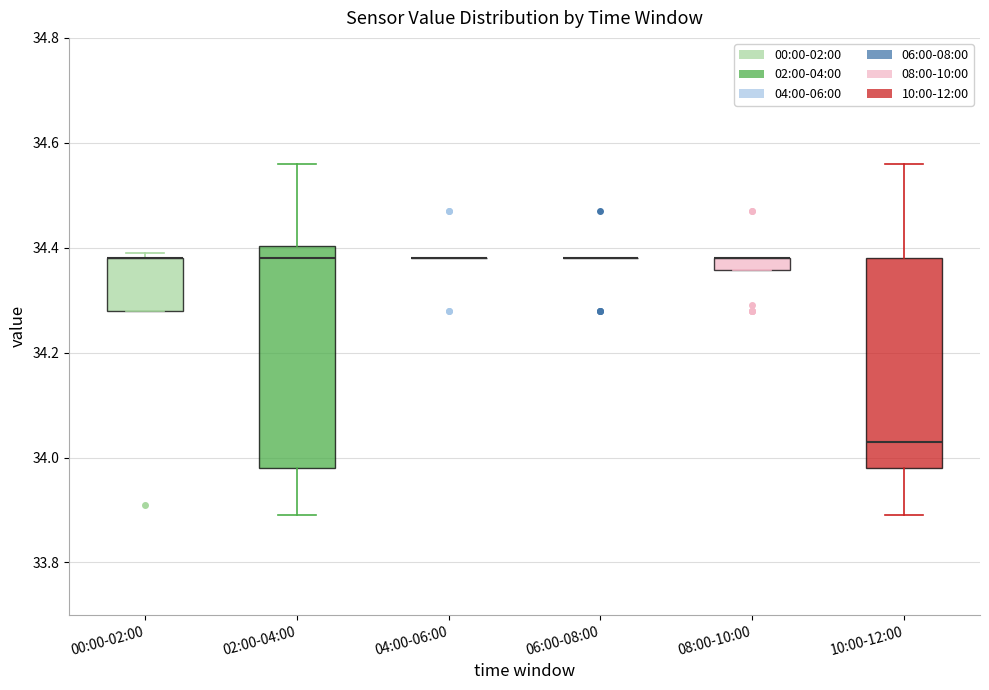

Comparing the boxes themselves (not the whiskers), which one is the tallest?

02:00-04:00